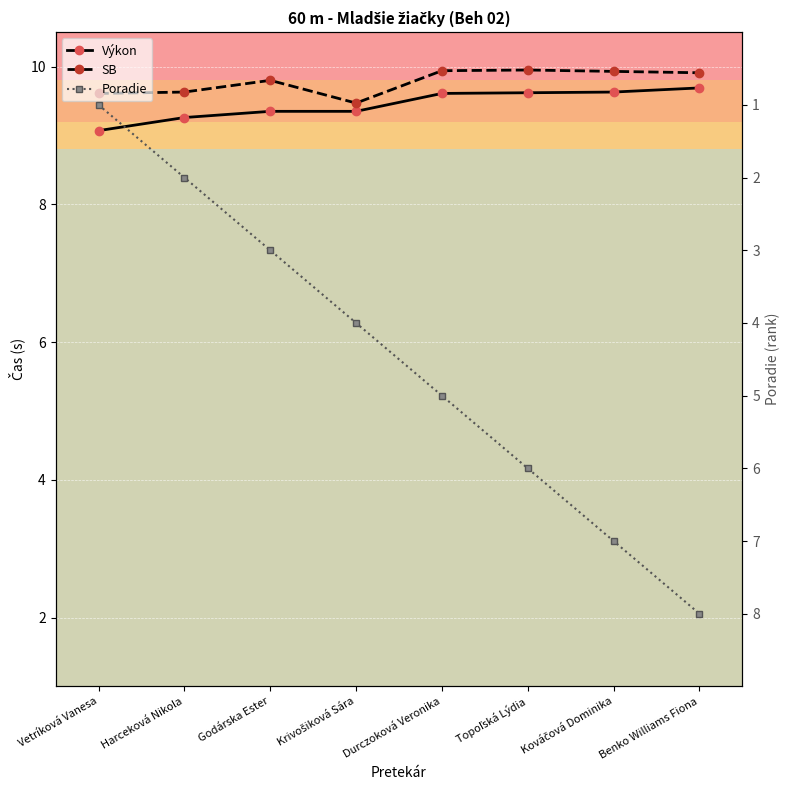

What is the value of the Poradie point at the 2nd from the left?

2.0